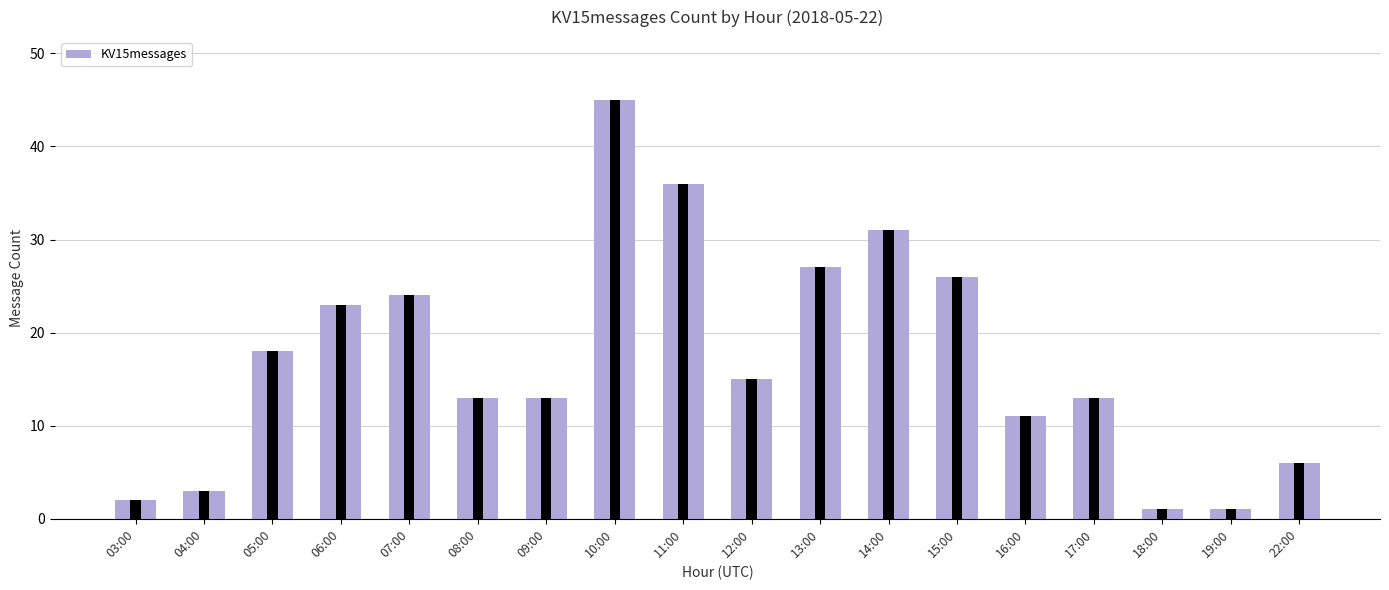

Are the bars grouped side by side (vs. stacked)?

No